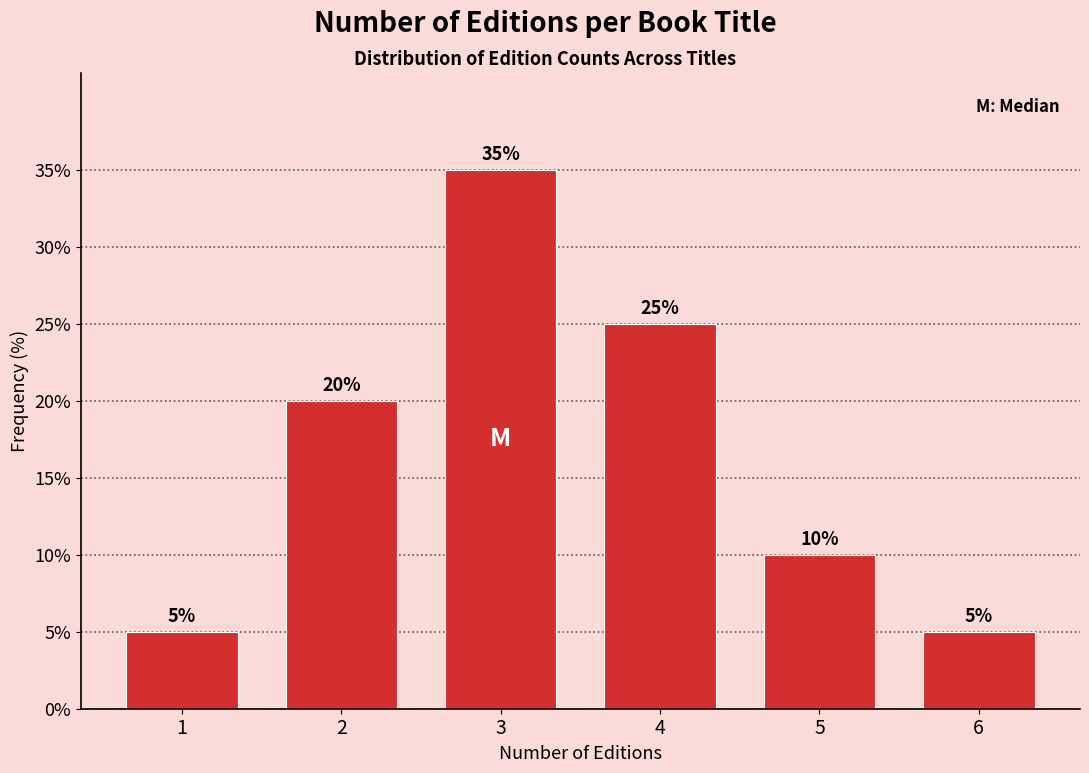

Reading right to left, list all the values displayed in this chart.

5	10	25	35	20	5